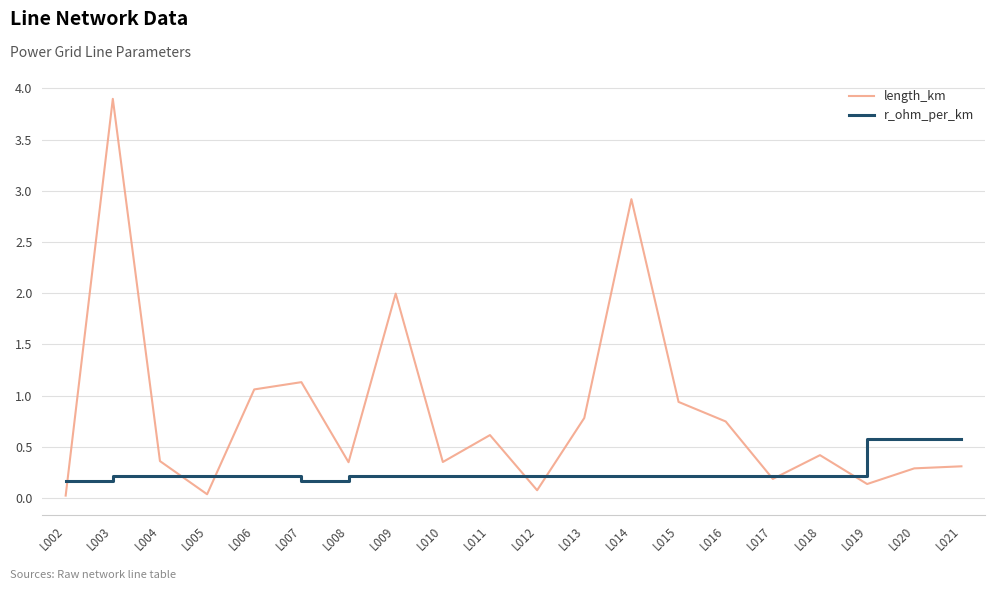

Rank the series by their average value, from lowest to highest.

r_ohm_per_km, length_km